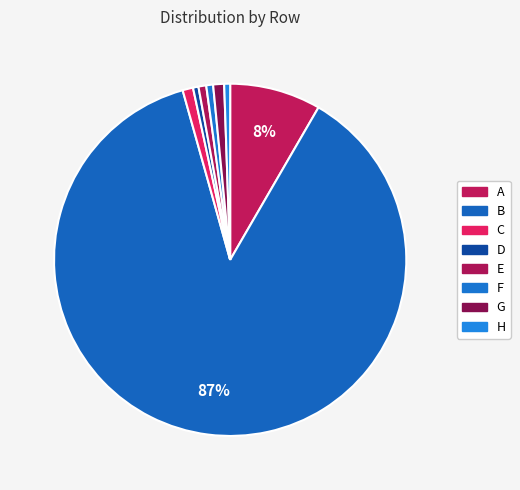

Count the number of slices in the pie.

8